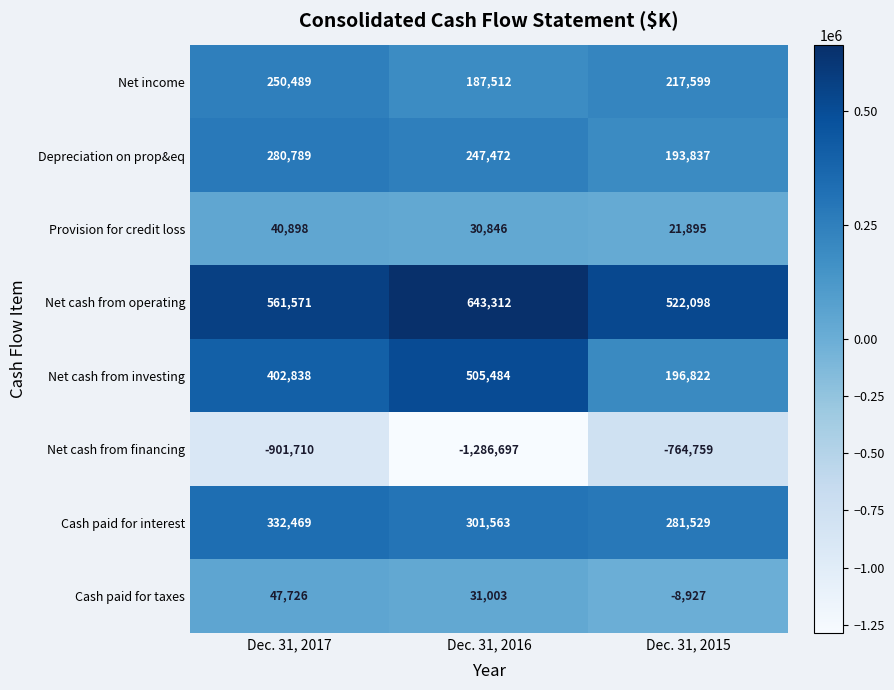

What is the approximate value of Depreciation on prop&eq at Dec. 31, 2015, to the nearest 10?

193840